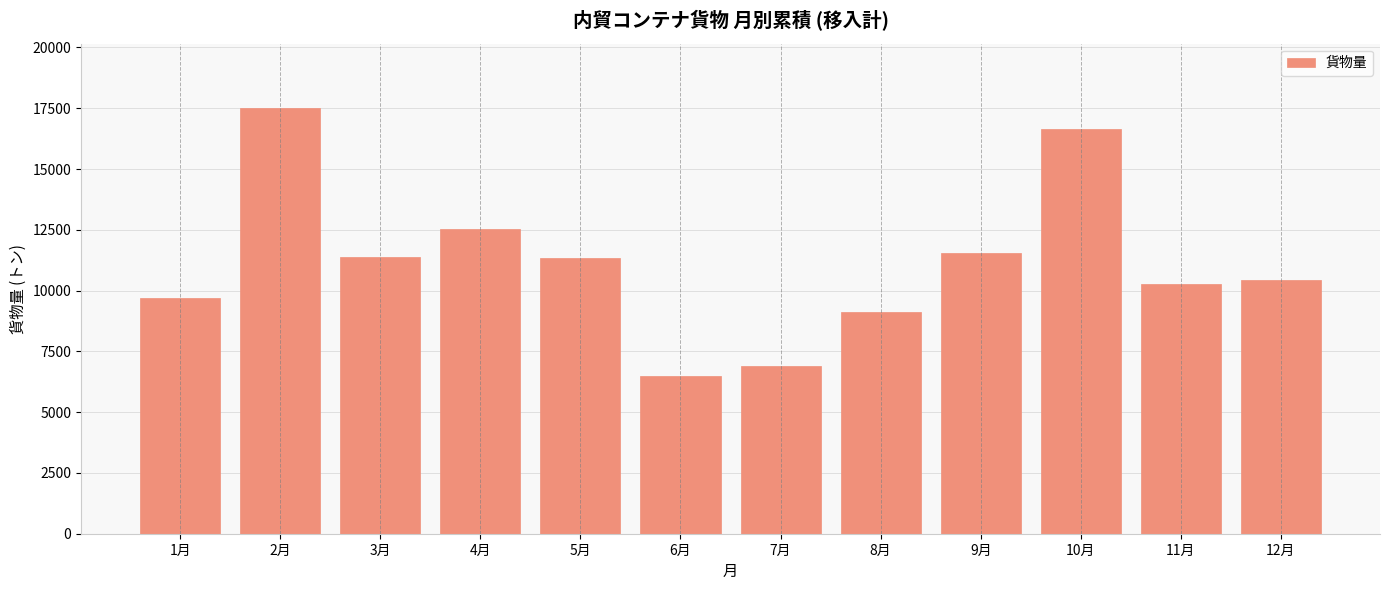

What is the label of the 5th bar from the right?

8月